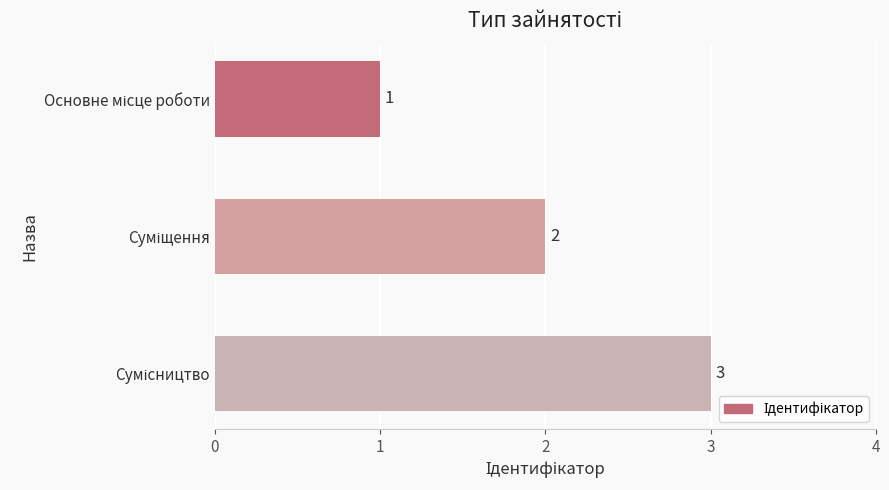

What is the average value?

2